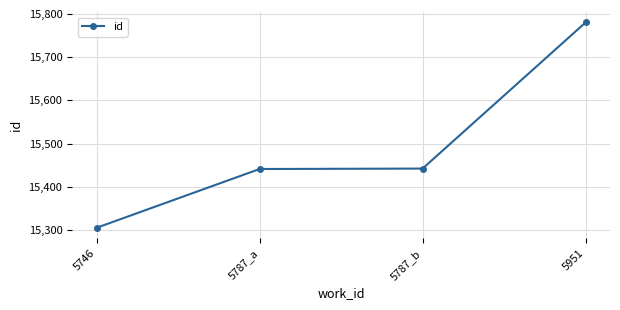

What is the value of the 2nd point from the left?

15441